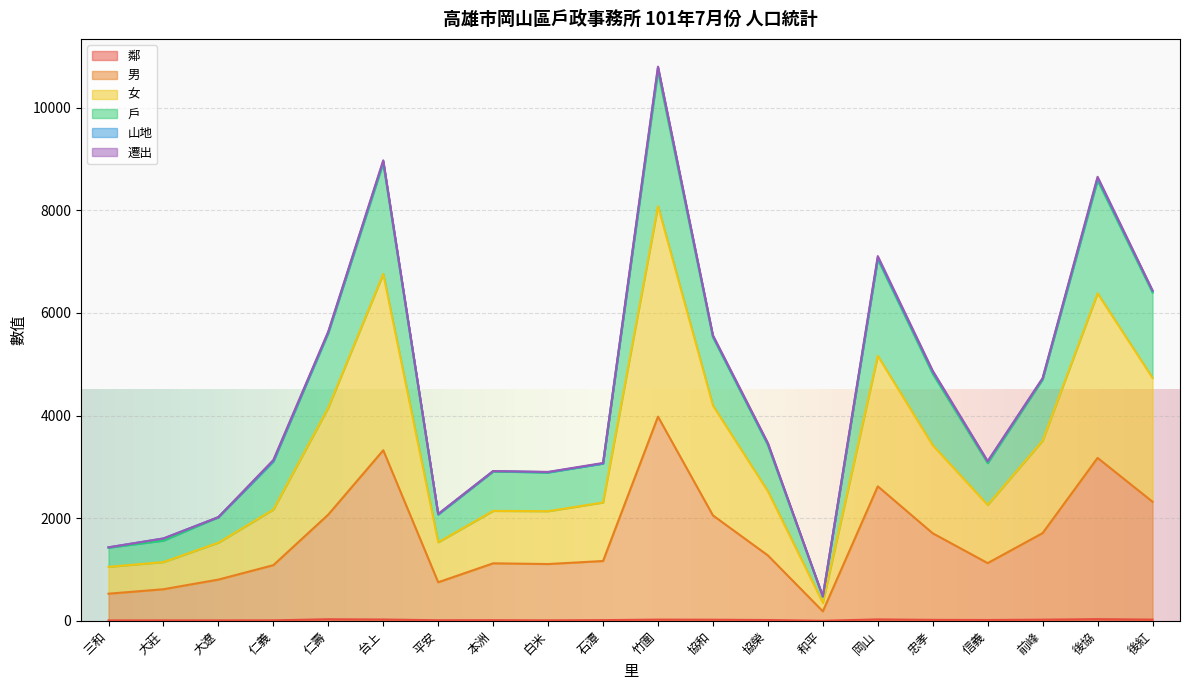

The 女 series shows 4196 at 協和. True or false?

True